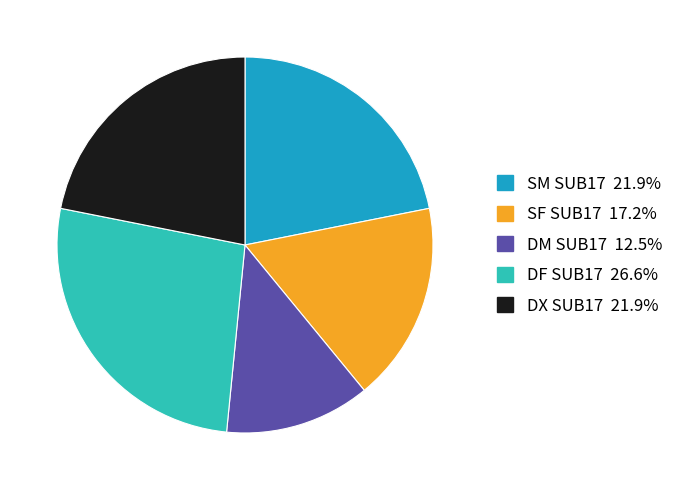

Between DX SUB17 and DM SUB17, which is larger?

DX SUB17